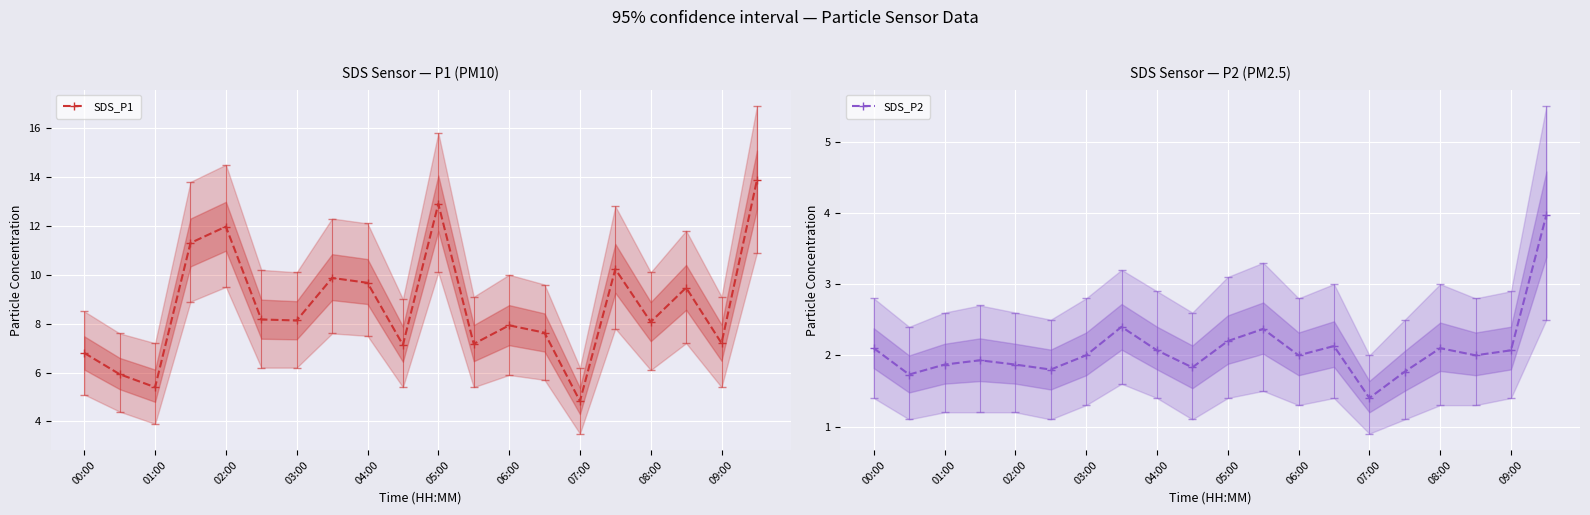

In SDS_P1, how many points are lower than both neighbors (excluding endpoints)?

7